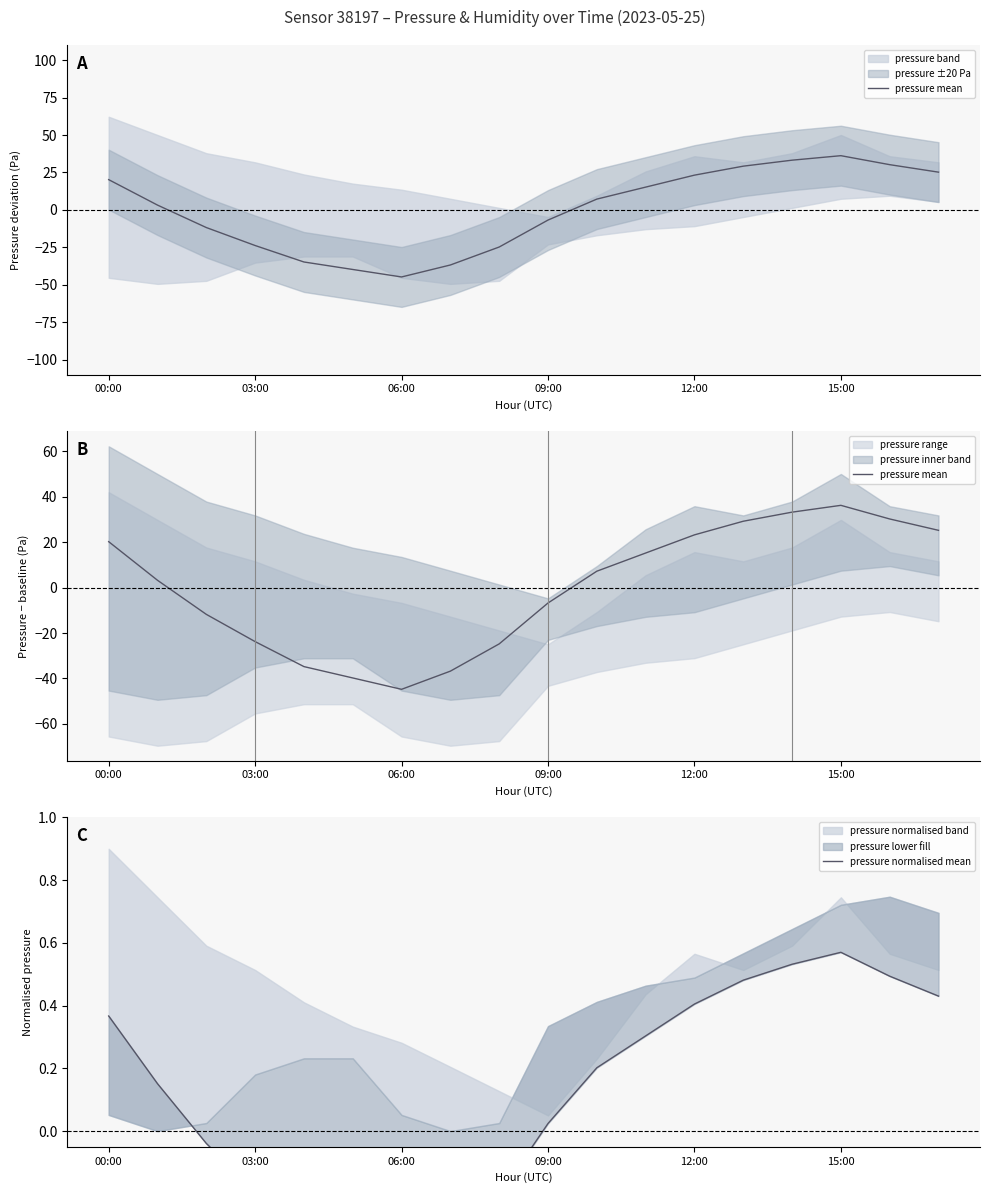

How many intersections are there between pressure normalised mean and pressure mean?

2